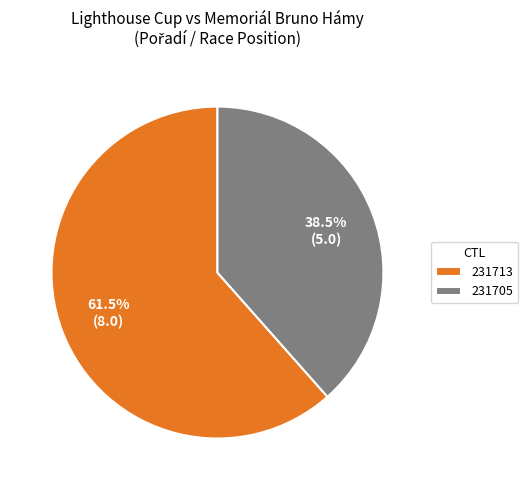

What is the ratio of the value at 231713 to the value at 231705?

1.6